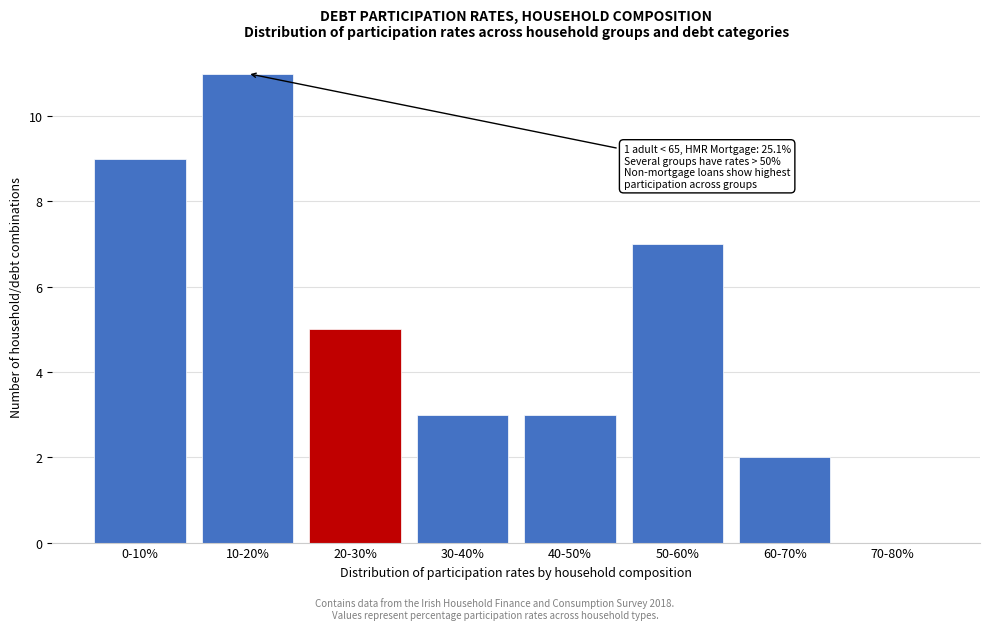

Reading left to right, transcribe all the data shown in this chart.

0-10%=9	10-20%=11	20-30%=5	30-40%=3	40-50%=3	50-60%=7	60-70%=2	70-80%=0